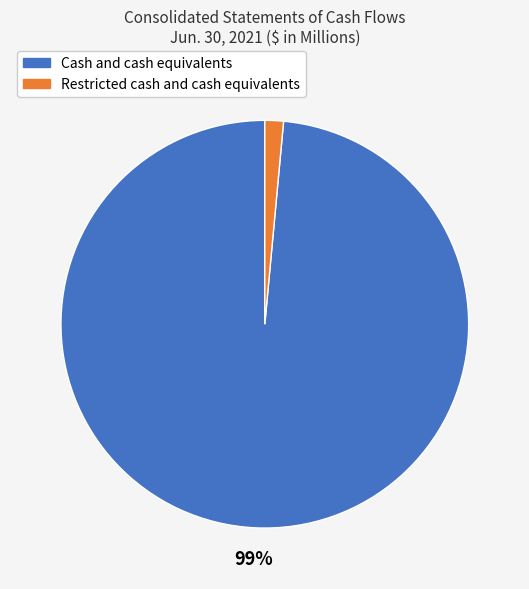

Count the number of slices in the pie.

2